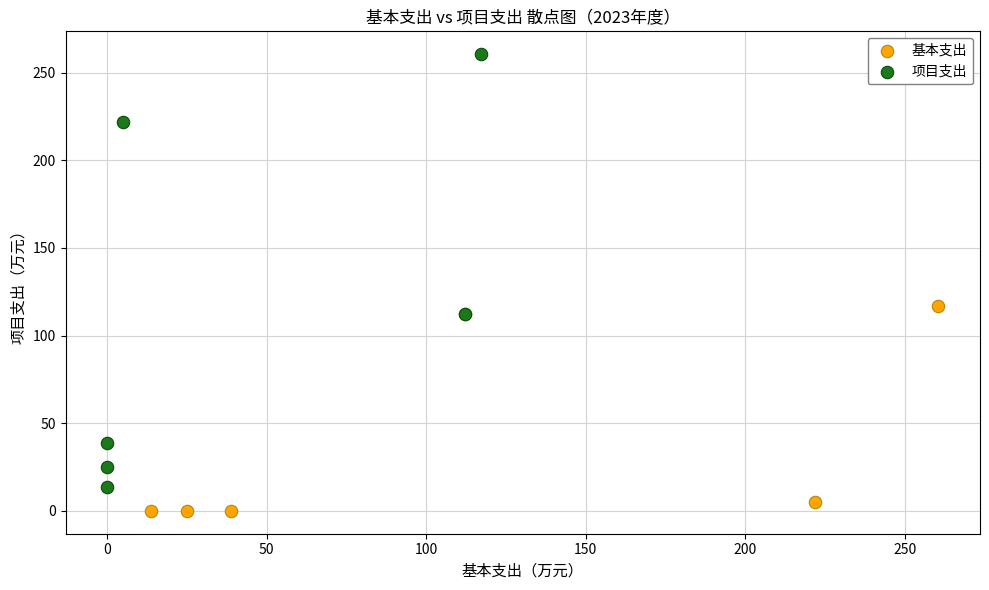

Which series has the widest spread of Y values?

项目支出